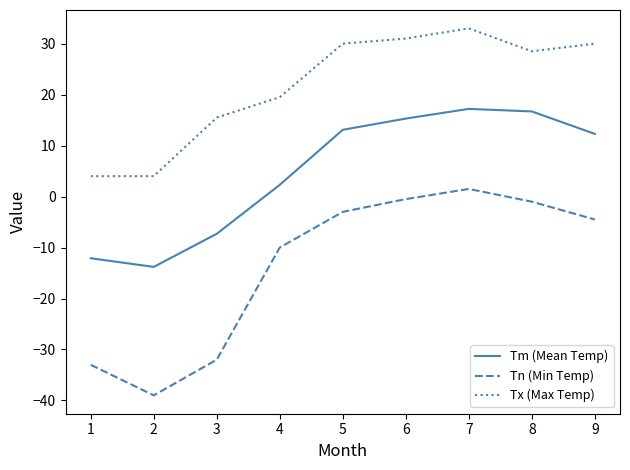

List the series in order of their peak value, highest first.

Tx (Max Temp), Tm (Mean Temp), Tn (Min Temp)